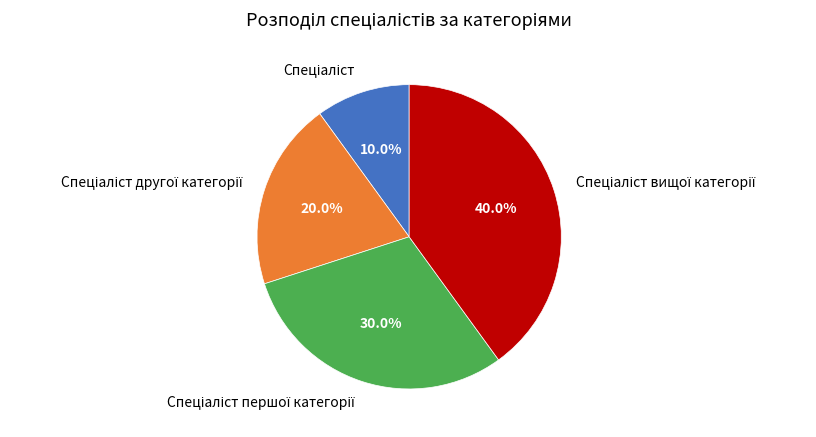

Is there a majority slice in this chart?

No